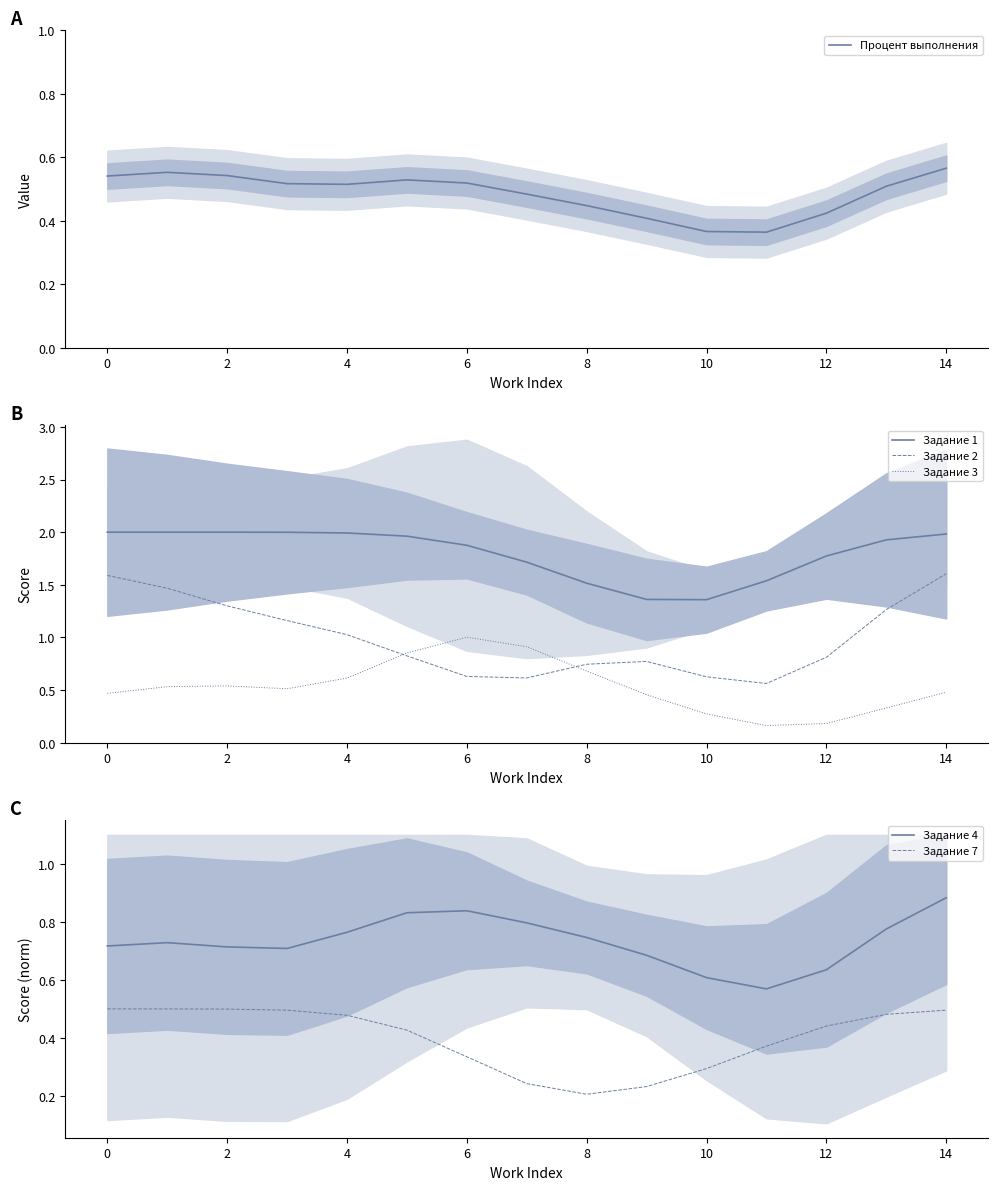

The Процент выполнения series shows 0.7 at 8. True or false?

False